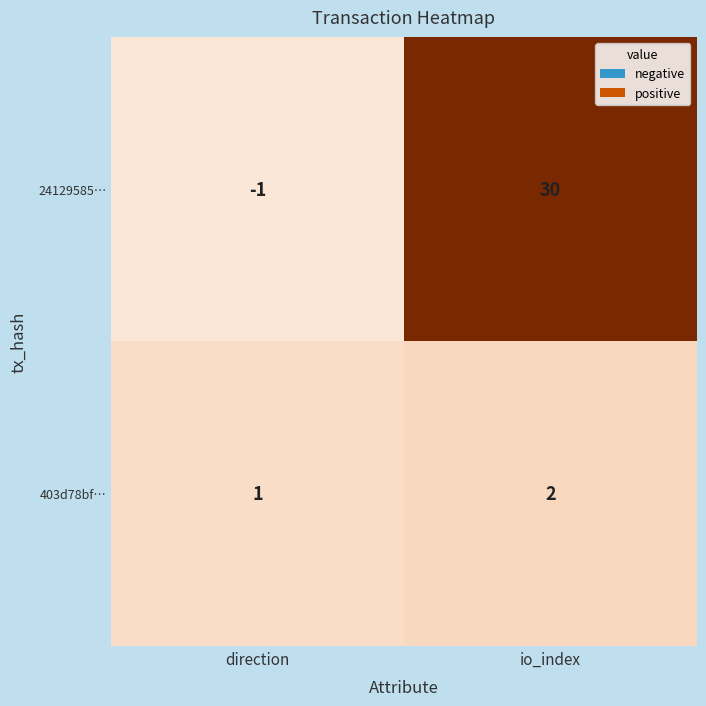

How many categories are shown in the chart?

2